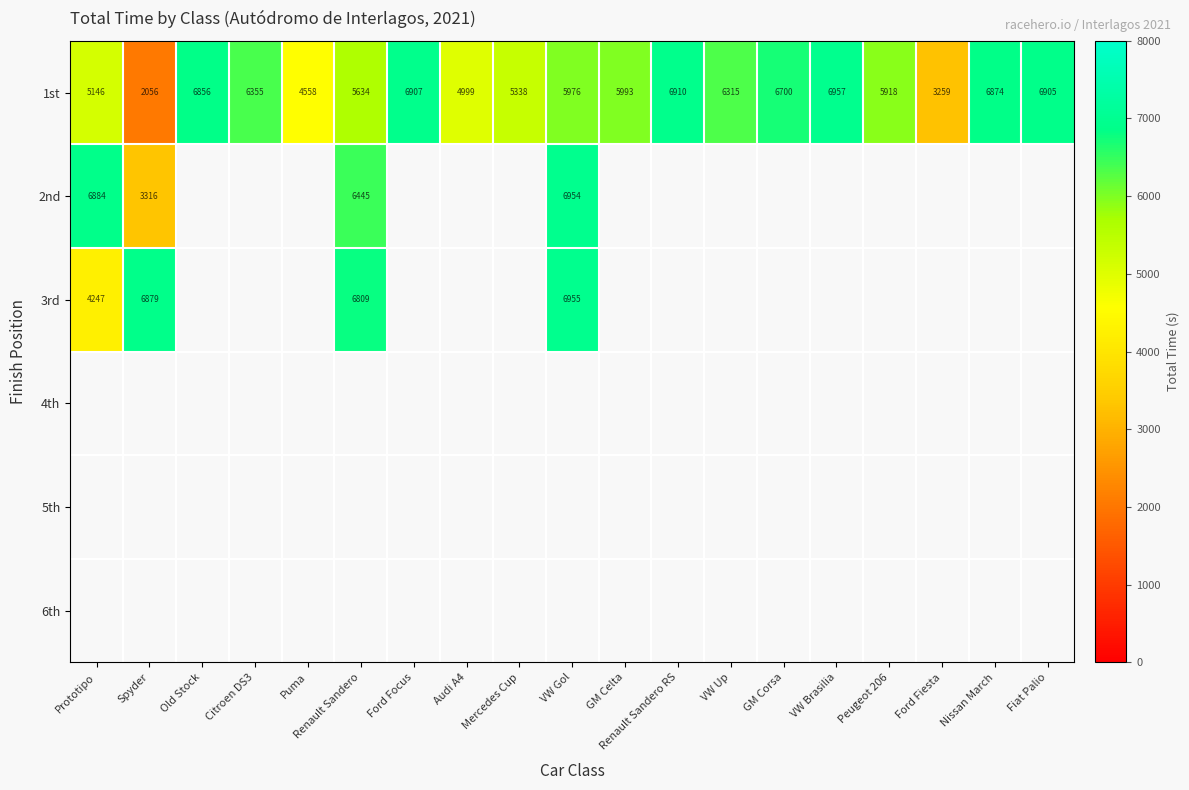

Count the number of data series in this chart.

6